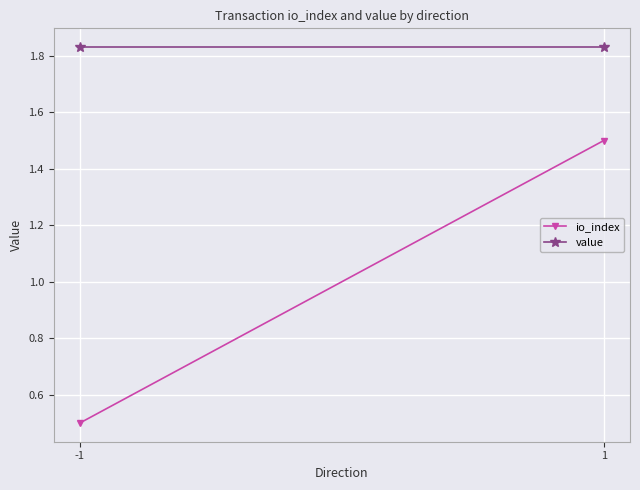

At which label does io_index reach its minimum?

-1